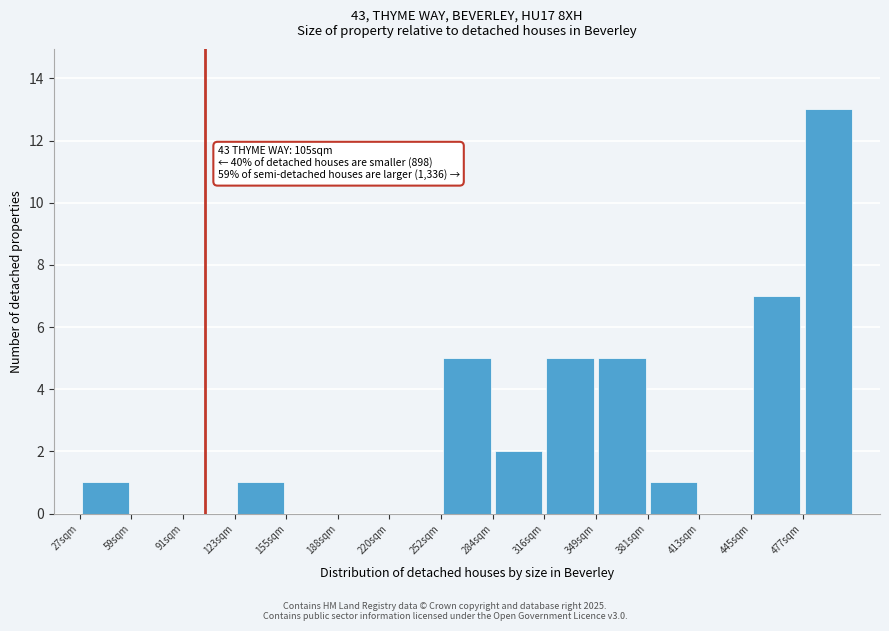

Over which range of the x-axis is the bar tallest?

480 to 510